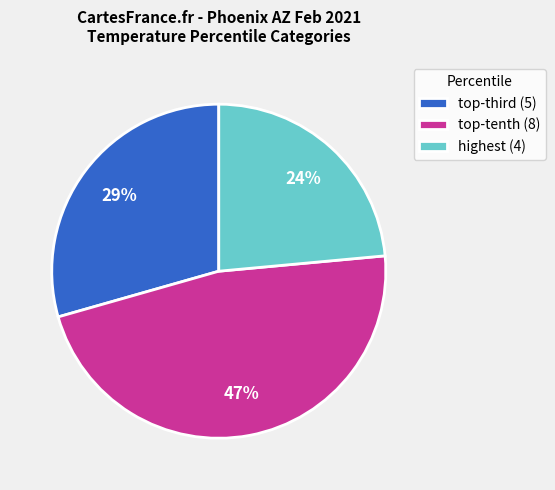

The highest (4) slice represents 24% of the pie. True or false?

True